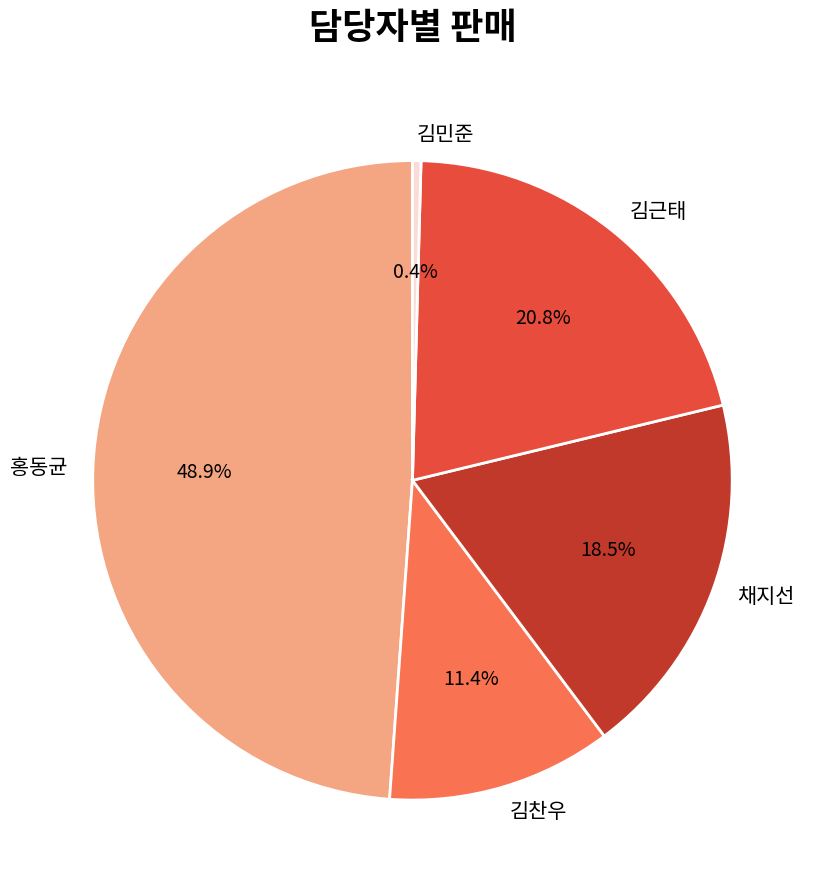

How many segments does this pie chart have?

5